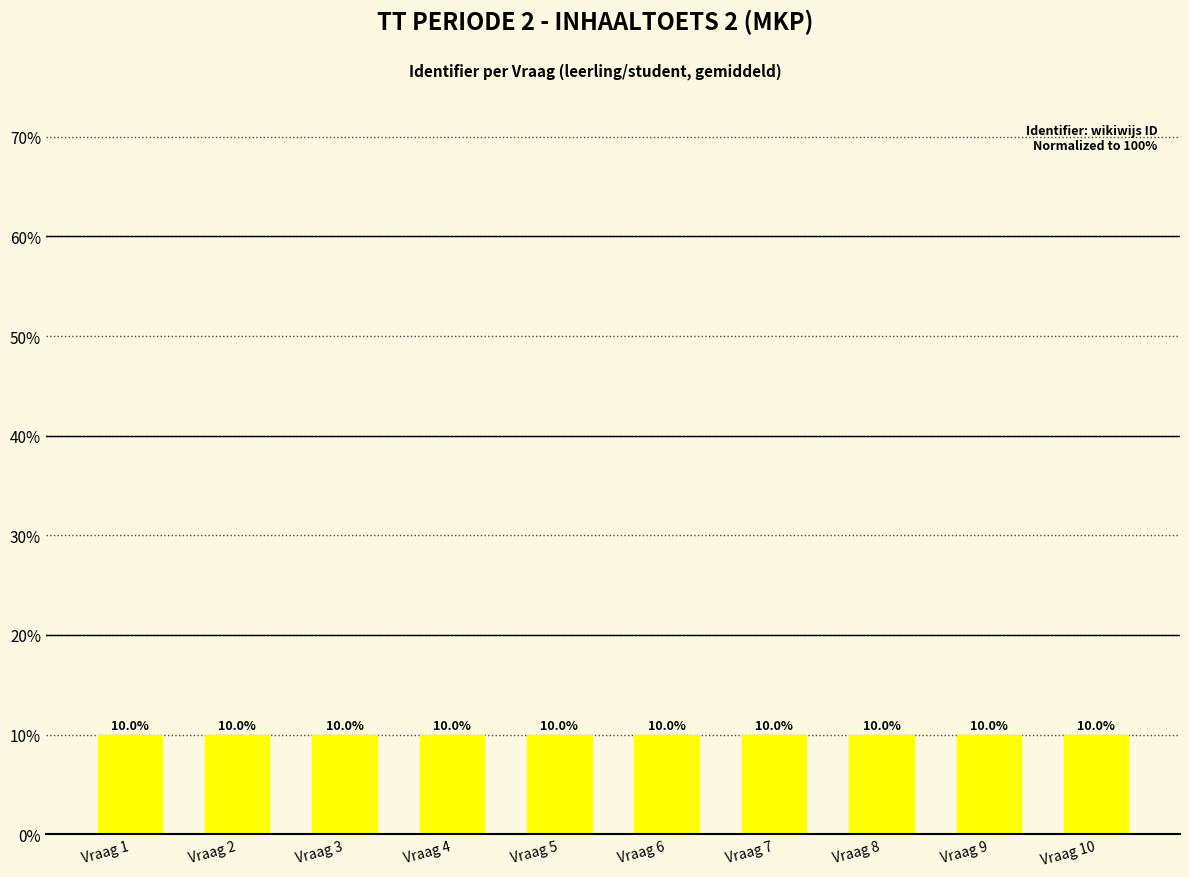

Reading left to right, what are all the values shown in this chart?

10.0	10.0	10.0	10.0	10.0	10.0	10.0	10.0	10.0	10.0